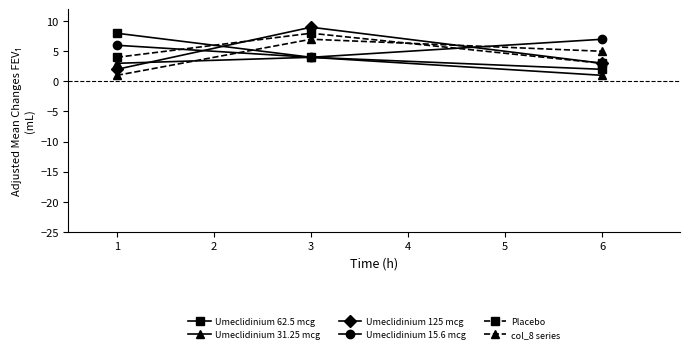

What is the highest value of the Umeclidinium 62.5 mcg series?

8